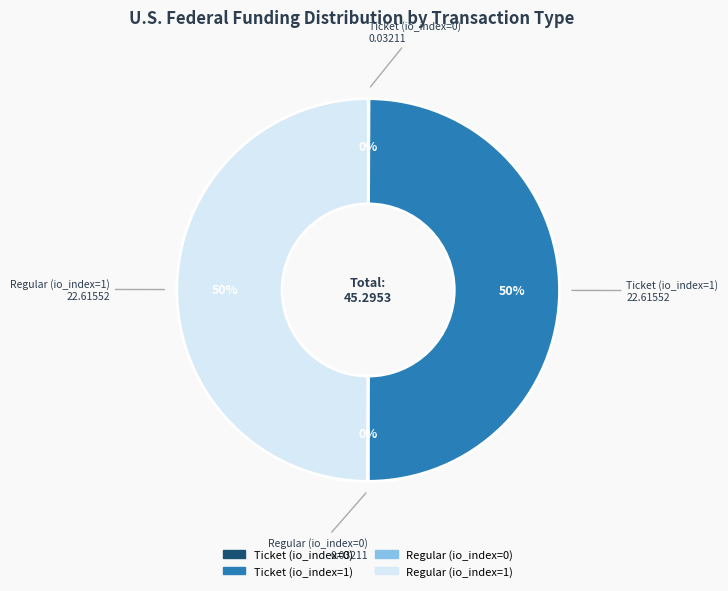

Approximately how many times larger is the value at Regular (io_index=1) compared to Ticket (io_index=1)?

1.0